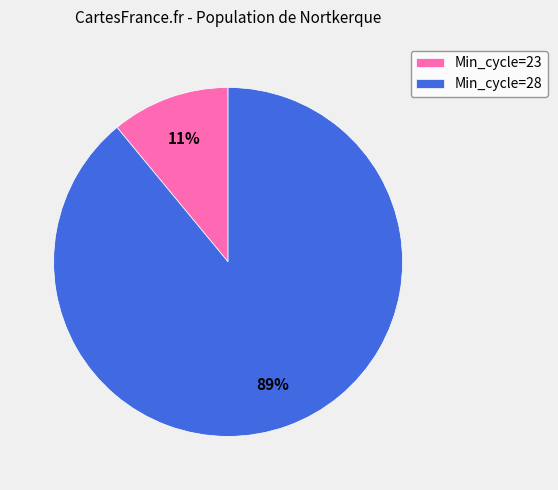

What is the largest slice in the pie chart?

Min_cycle=28